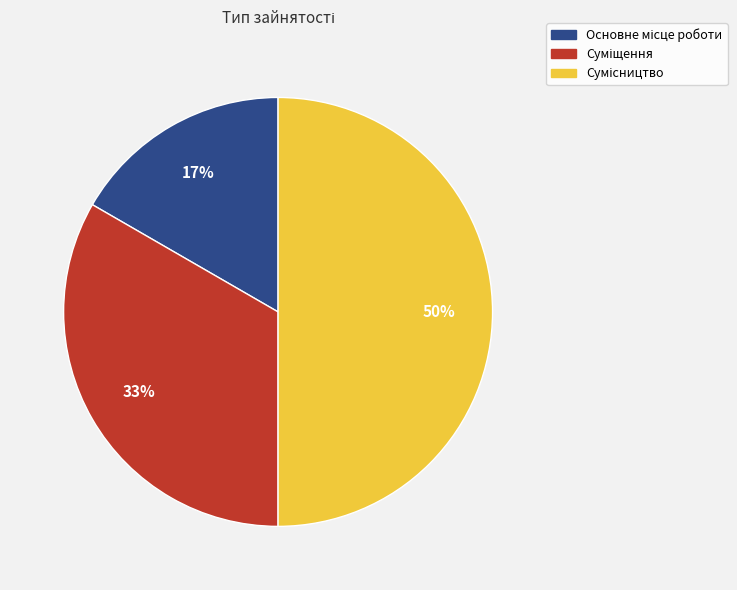

To the nearest percent, what is the difference between the largest and smallest slice percentages?

33%